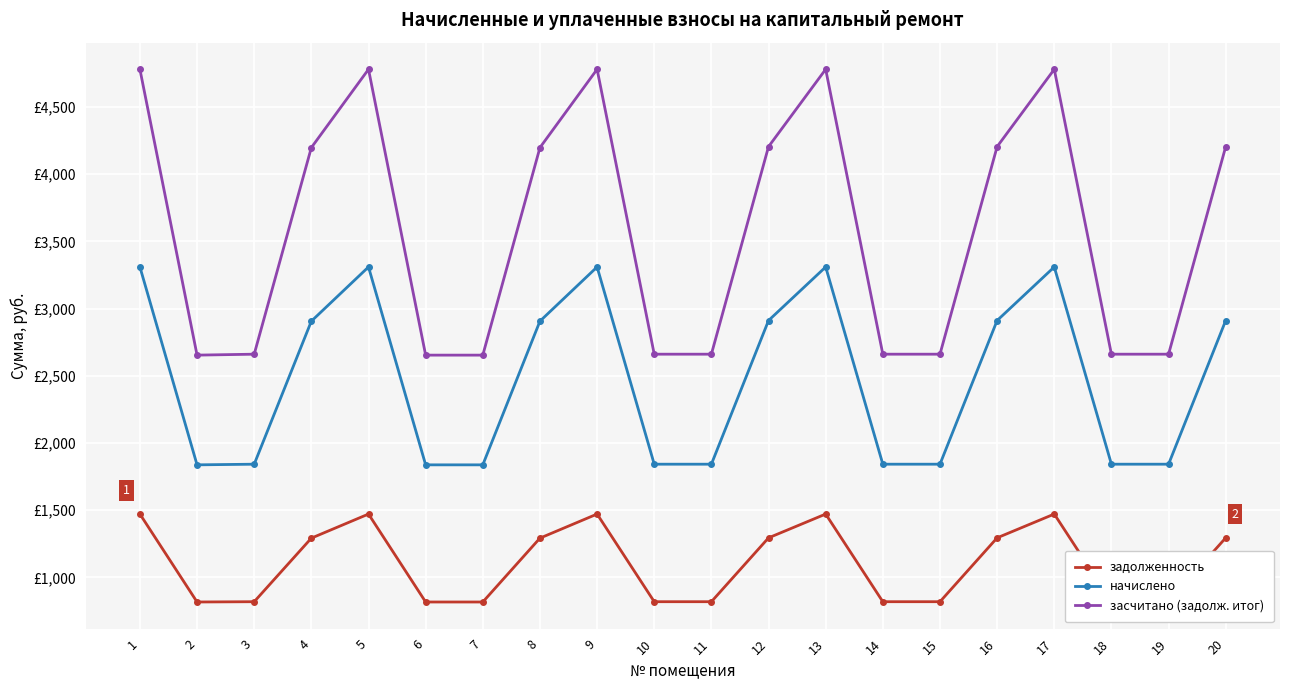

True or false: задолженность and засчитано (задолж. итог) cross at least once.

False